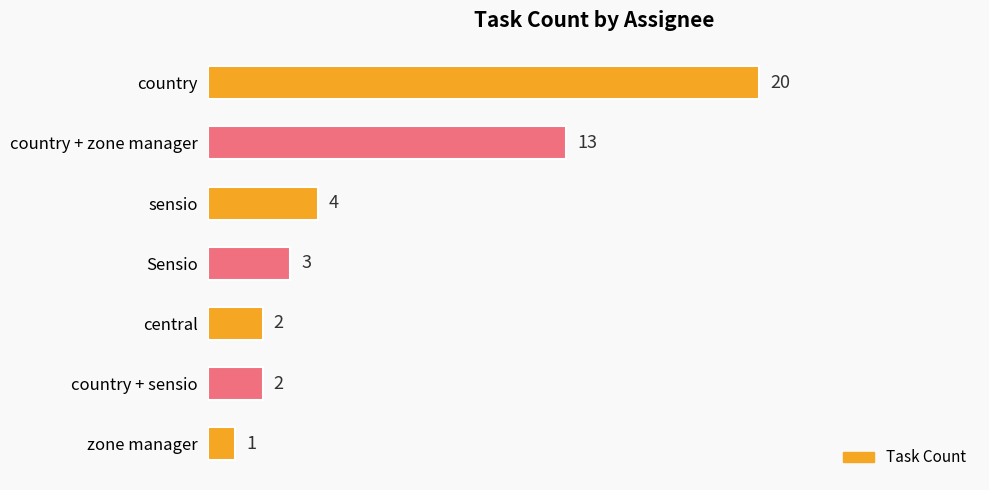

What is the label of the 7th bar from the bottom?

country